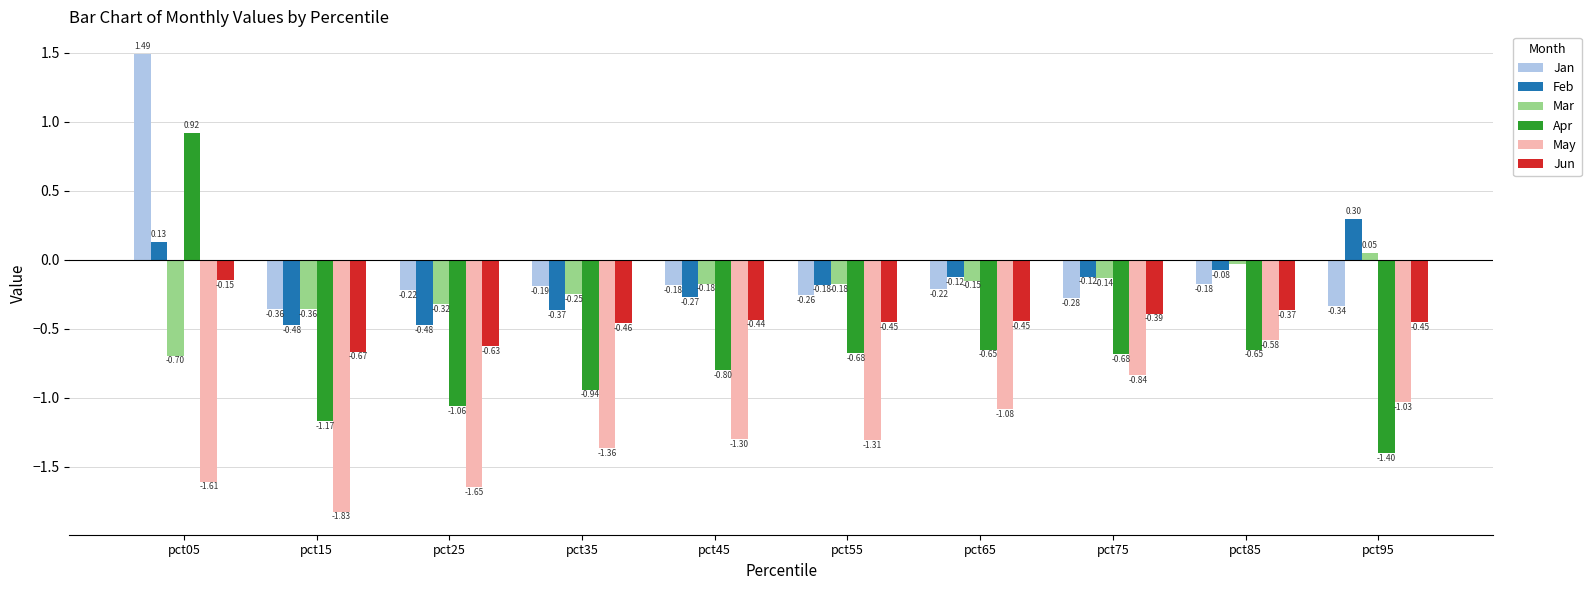

How many values in the Feb series are below 0?

8